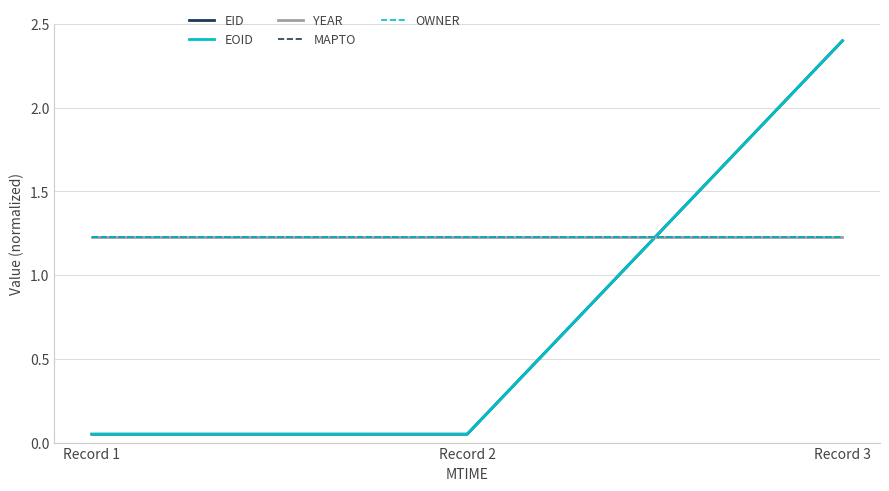

Is the value of EID at Record 1 greater than the value of EOID at Record 2?

No